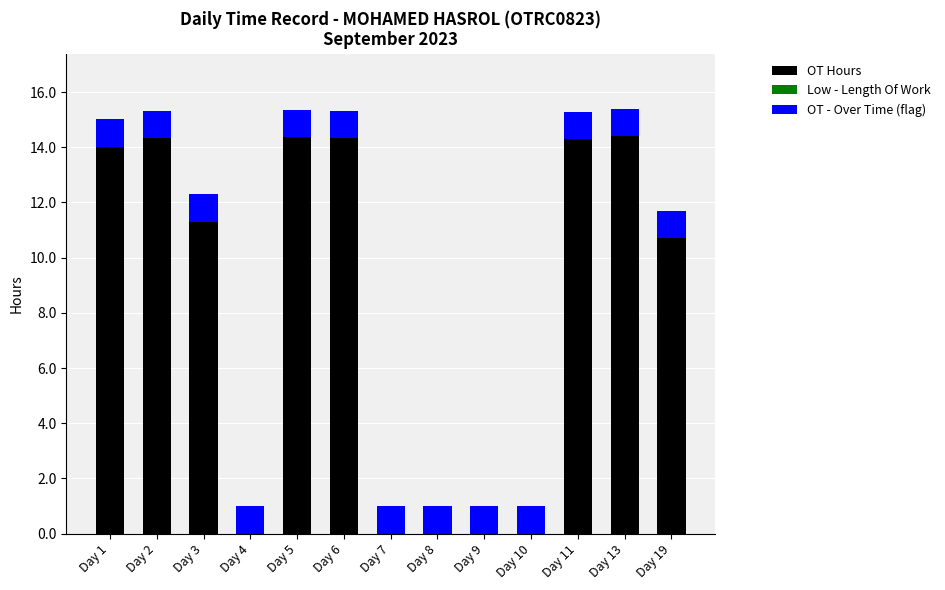

What is the total value across all series at Day 5?

15.4